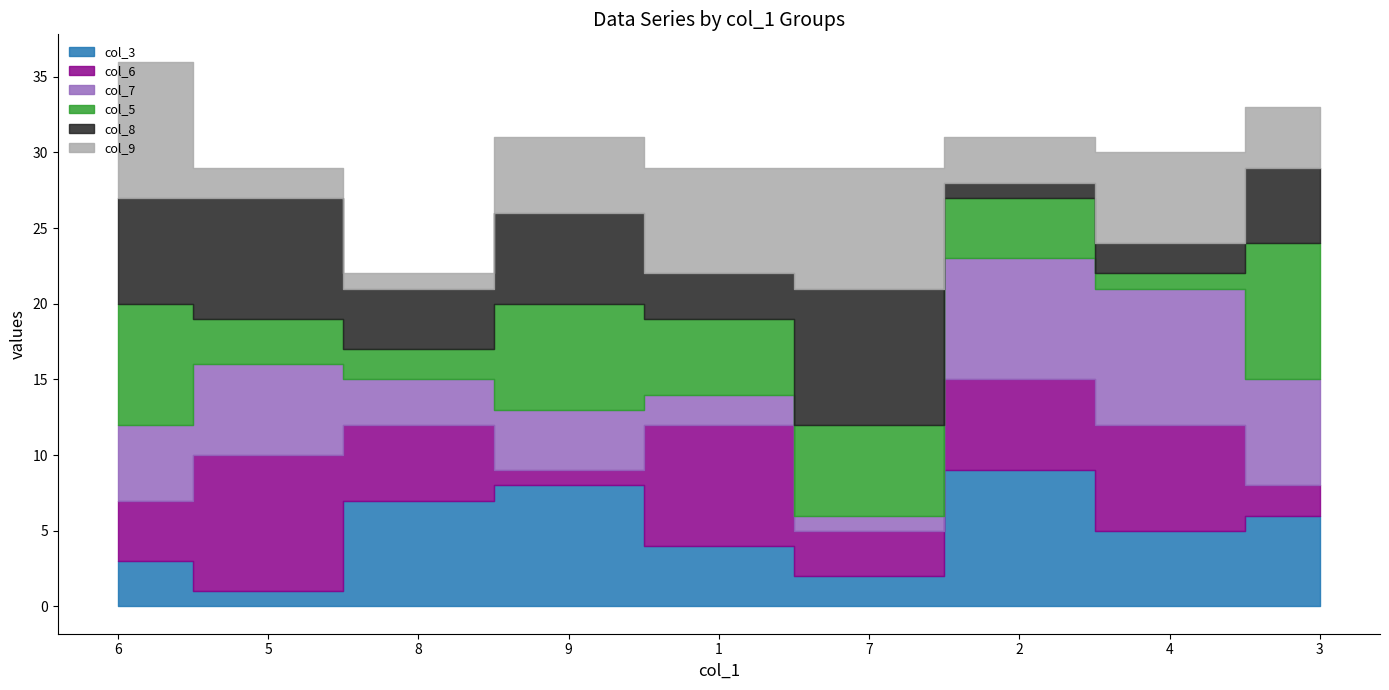

The value of col_6 at 7 is 3. True or false?

True